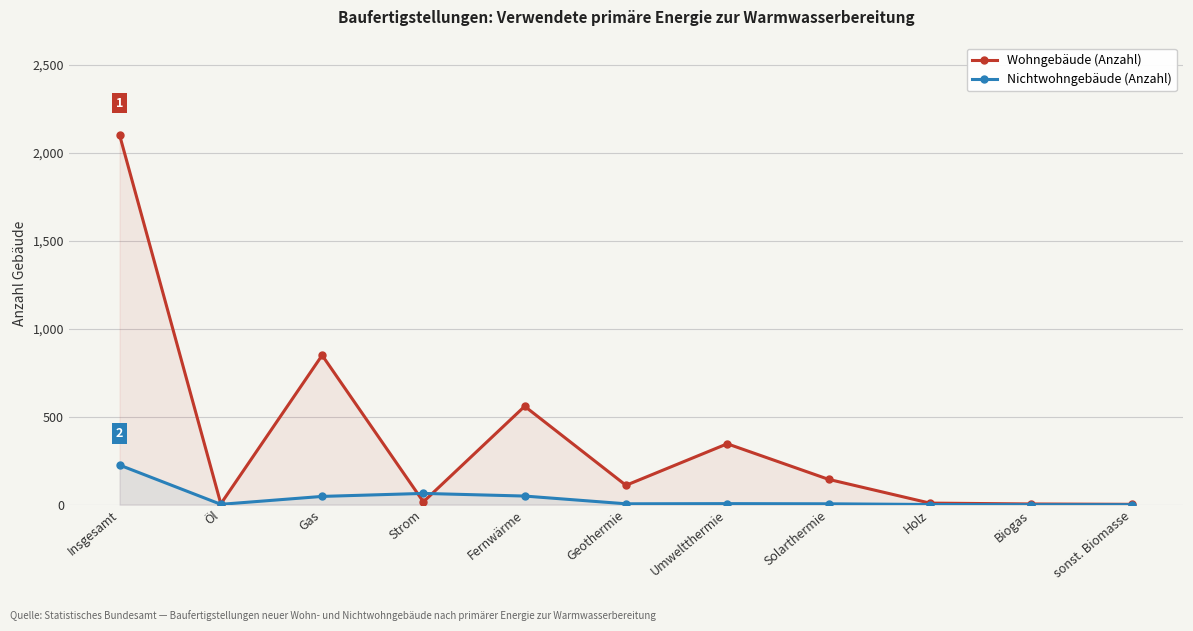

What is the difference between the second highest and minimum values in the Wohngebäude (Anzahl) series?

847